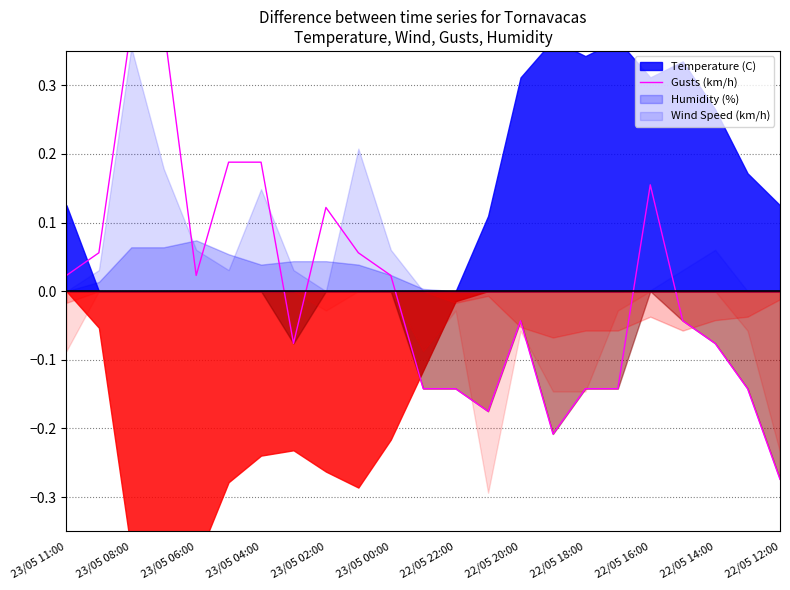

Which label corresponds to the largest value in the chart?

23/05 08:00